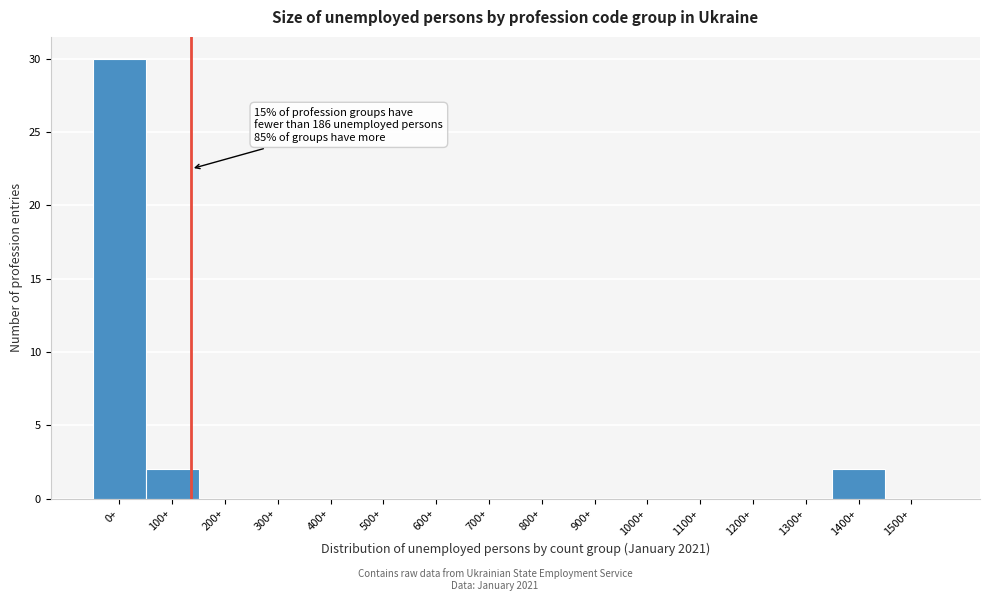

Reading right to left, list all the values displayed in this chart.

1500+=0	1400+=2	1300+=0	1200+=0	1100+=0	1000+=0	900+=0	800+=0	700+=0	600+=0	500+=0	400+=0	300+=0	200+=0	100+=2	0+=30